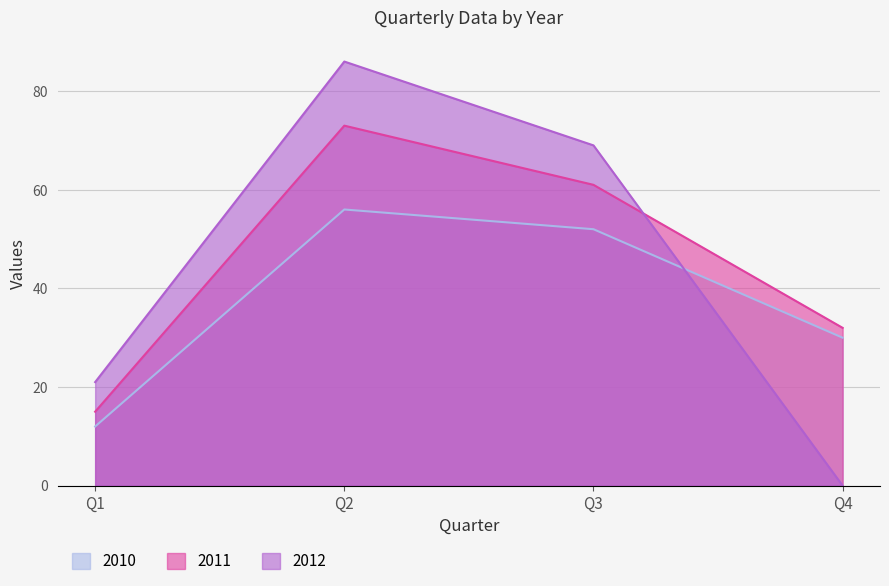

At which label is 2011 closest to 44?

Q4